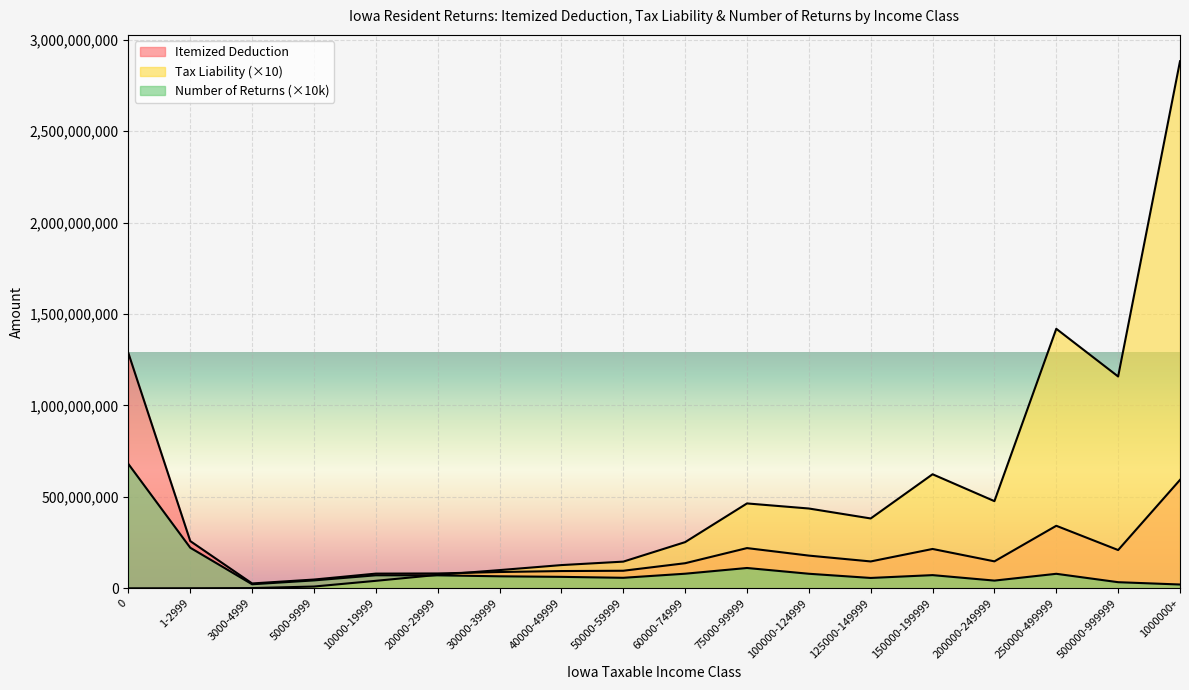

Rank the series by their average value, from highest to lowest.

Tax Liability, Itemized Deduction, Number of Returns